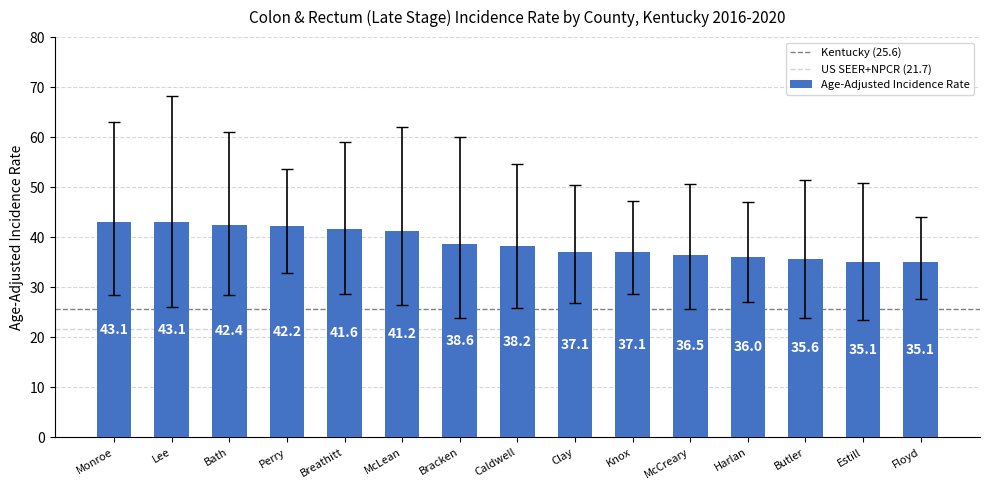

Reading left to right, list all the values displayed in this chart.

43.1	43.1	42.4	42.2	41.6	41.2	38.6	38.2	37.1	37.1	36.5	36.0	35.6	35.1	35.1